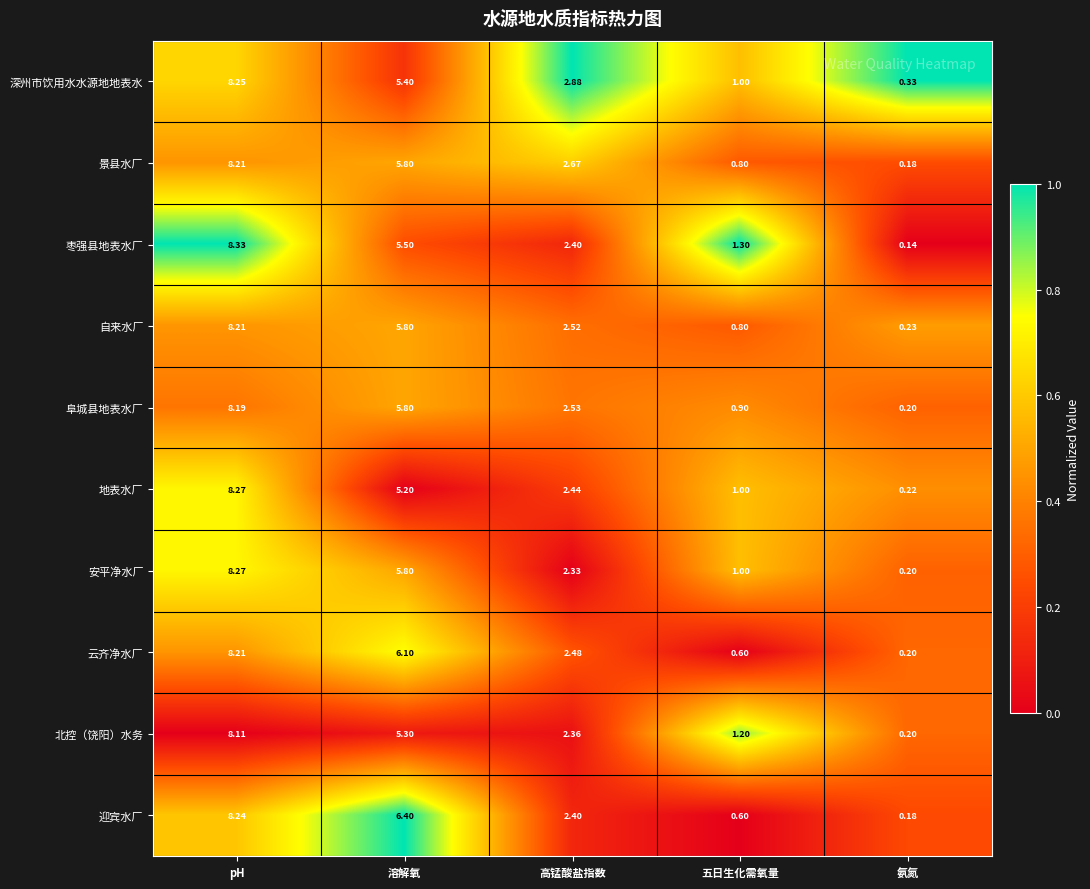

At which label does 枣强县地表水厂 reach its minimum?

氨氮